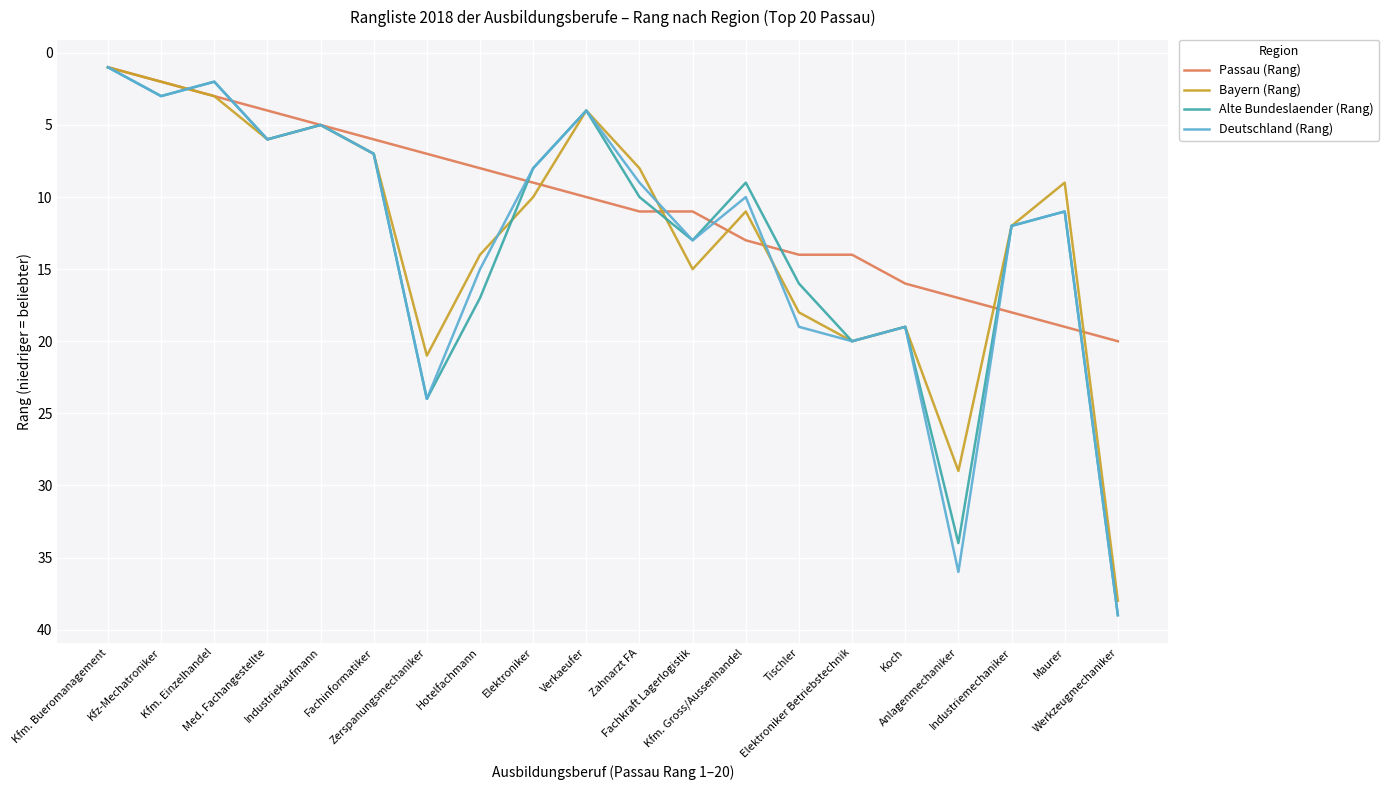

What is the greatest value displayed?

39